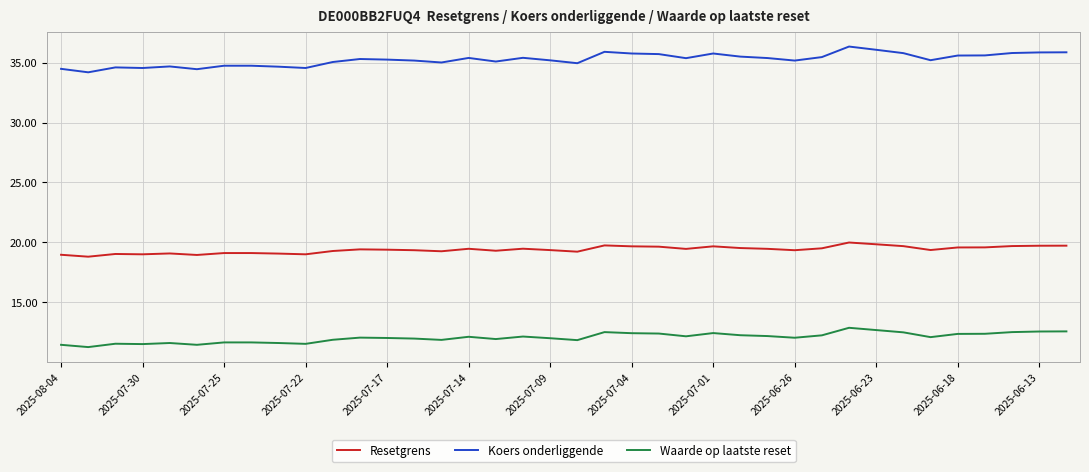

What is the maximum value shown in the chart?

36.3